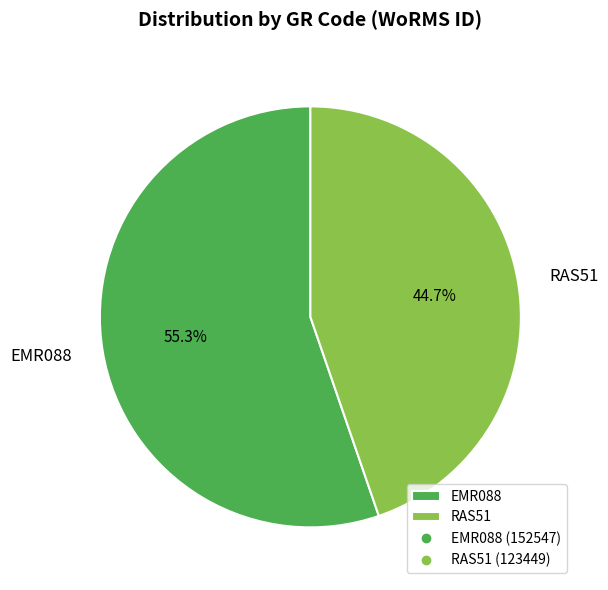

Rank the categories by value from lowest to highest.

RAS51, EMR088